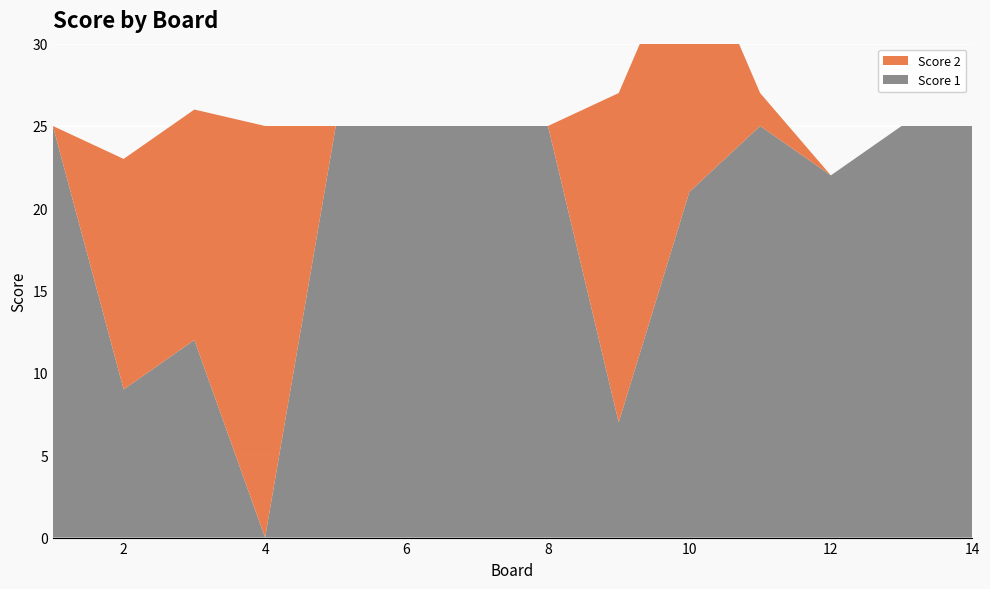

Reading left to right, transcribe all the data shown in this chart.

Score 1: 1=25	2=9	3=12	4=0	5=25	6=25	7=25	8=25	9=7	10=21	11=25	12=22	13=25	14=25
Score 2: 1=0	2=14	3=14	4=25	5=0	6=0	7=0	8=0	9=20	10=16	11=2	12=0	13=0	14=0